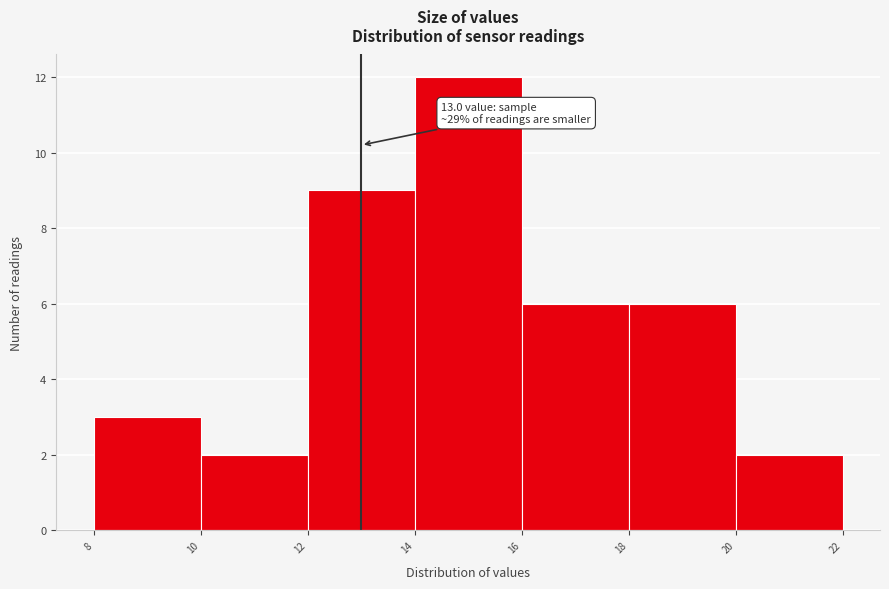

Which range on the x-axis has the tallest bar?

14 to 16